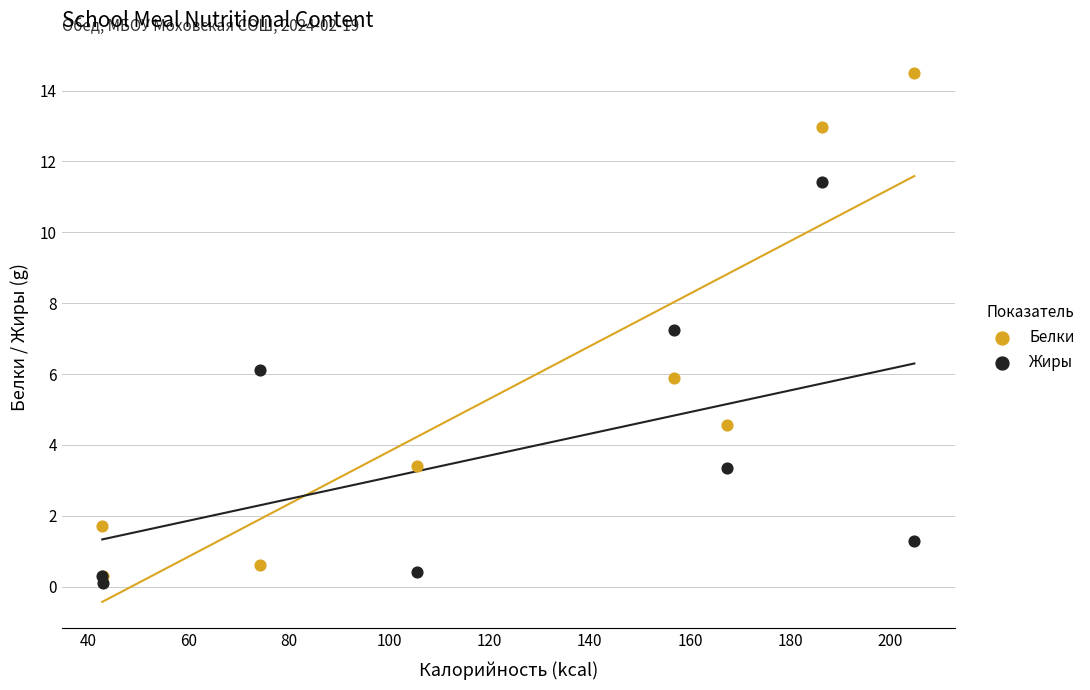

In the Жиры series, what Y value is closest to 5?

6.1